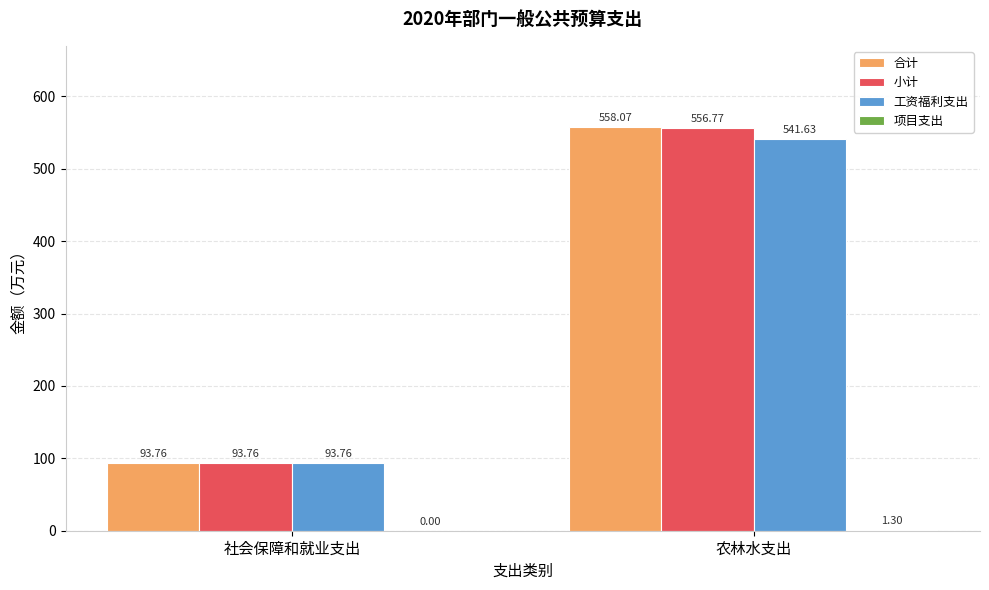

Where is 合计 nearest to the value 325?

社会保障和就业支出